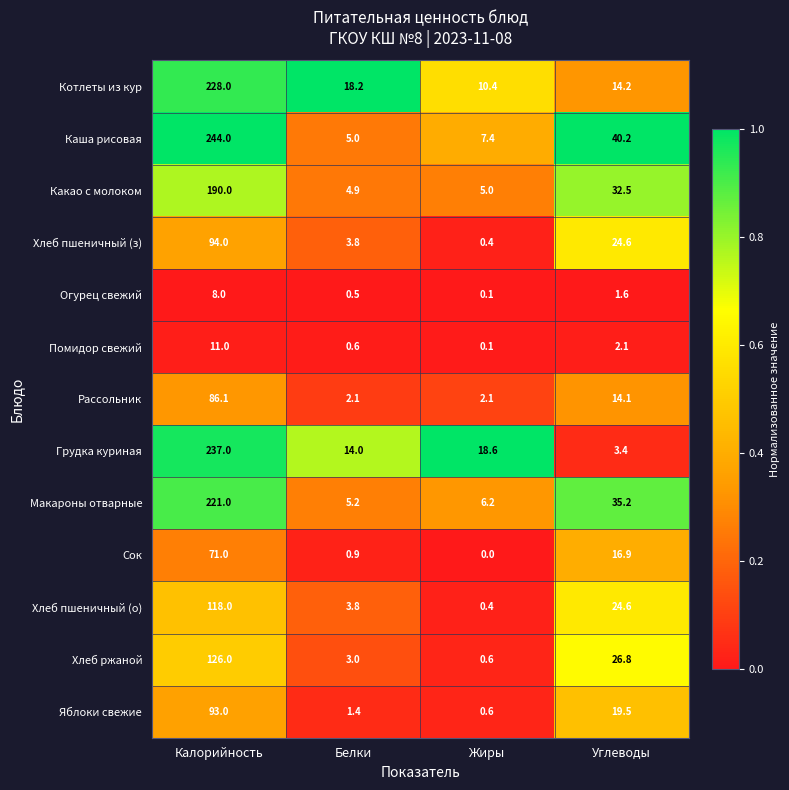

What is the difference between the Котлеты из кур values at Калорийность and Углеводы?

213.8